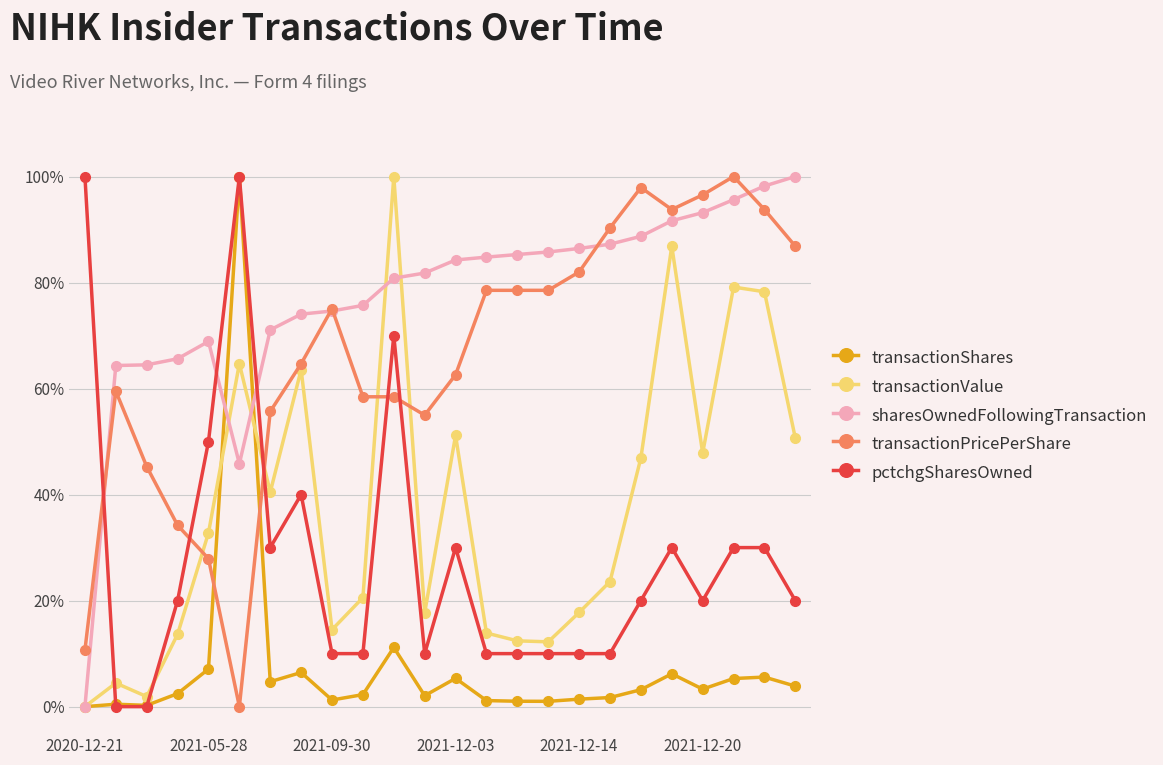

Is this an area chart (filled region under the line)?

No